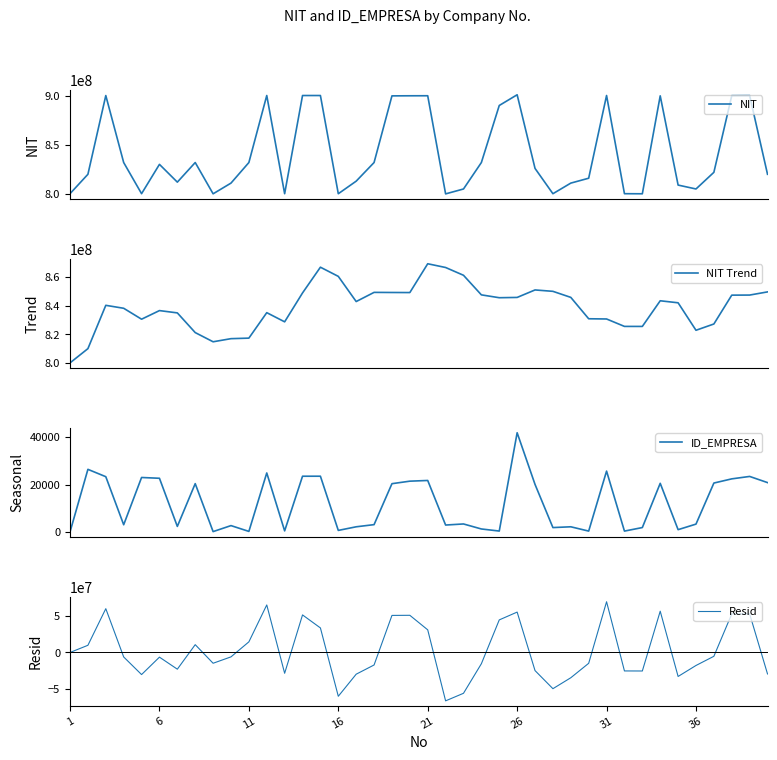

Does the chart display data point markers on the line(s)?

No